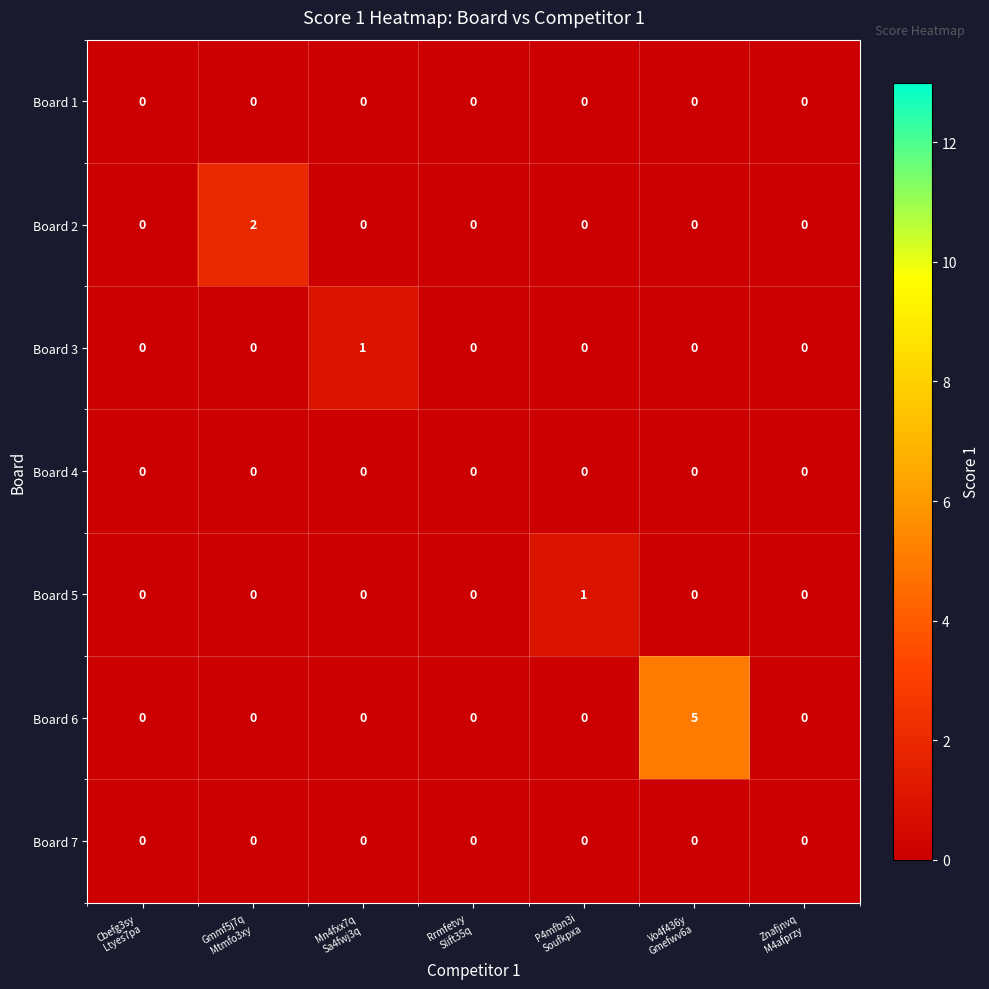

What is the maximum value shown in the chart?

5